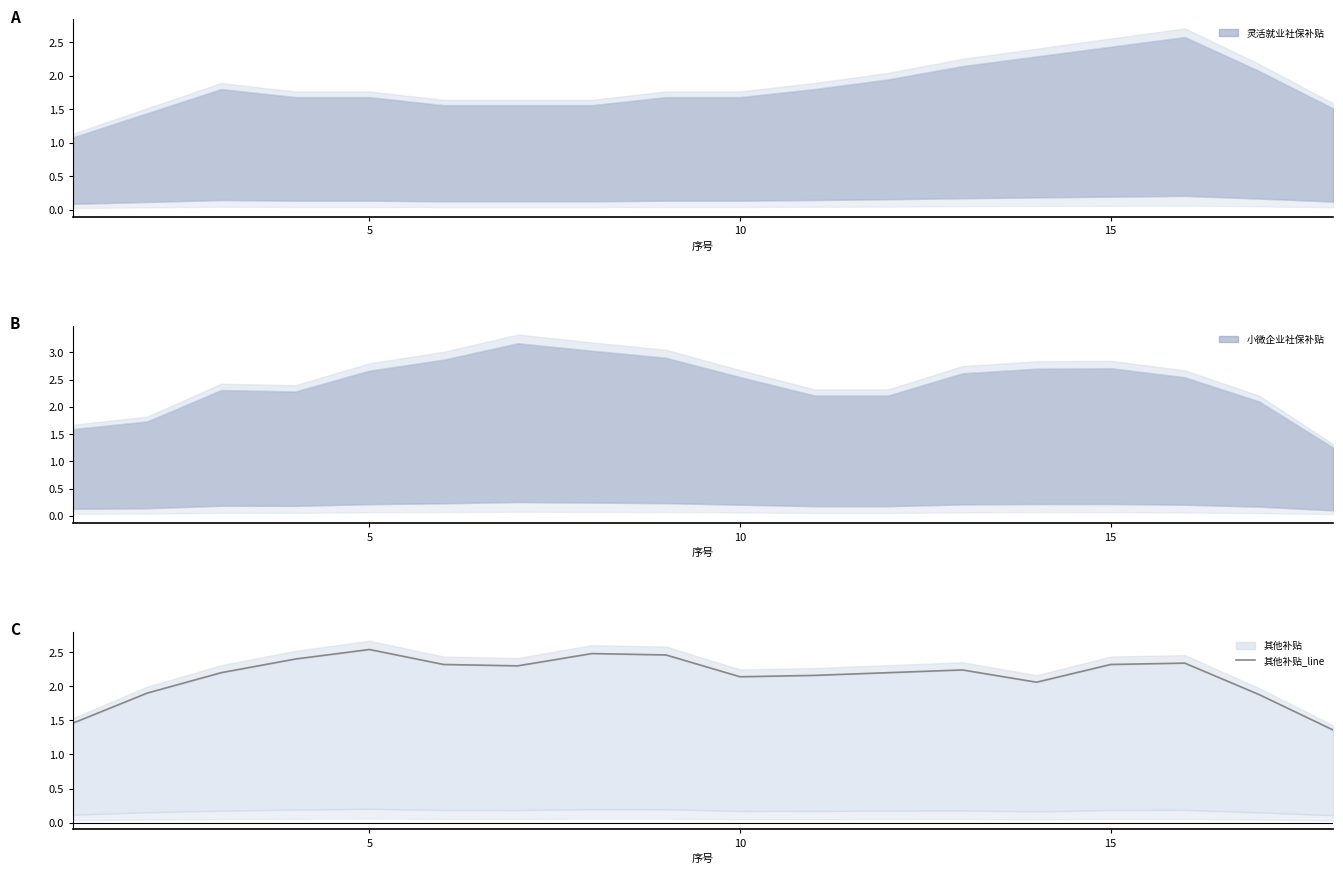

How many values are below 2?

4